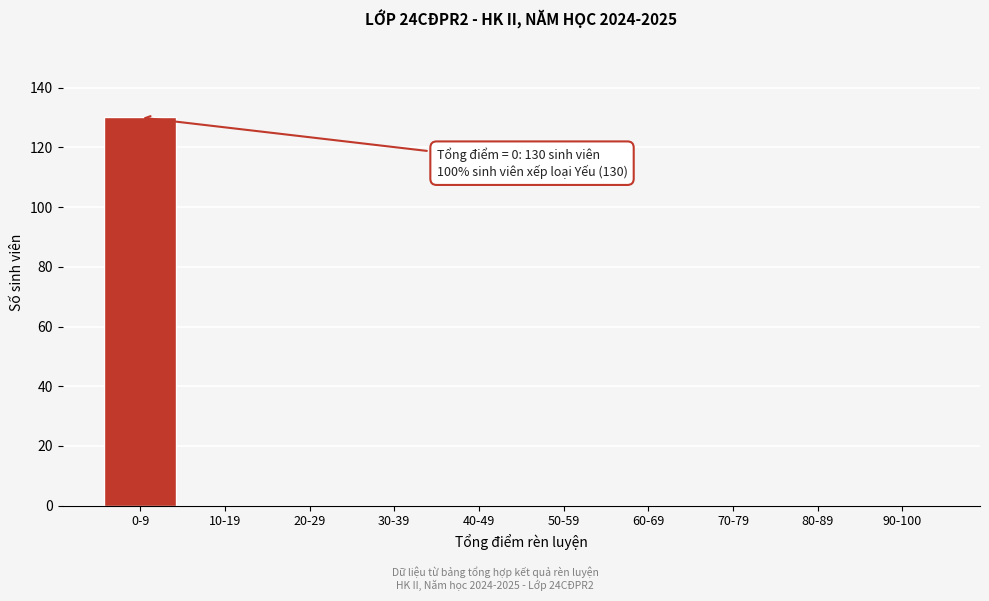

Reading left to right, extract all data points from this chart.

0-9=130	10-19=0	20-29=0	30-39=0	40-49=0	50-59=0	60-69=0	70-79=0	80-89=0	90-100=0